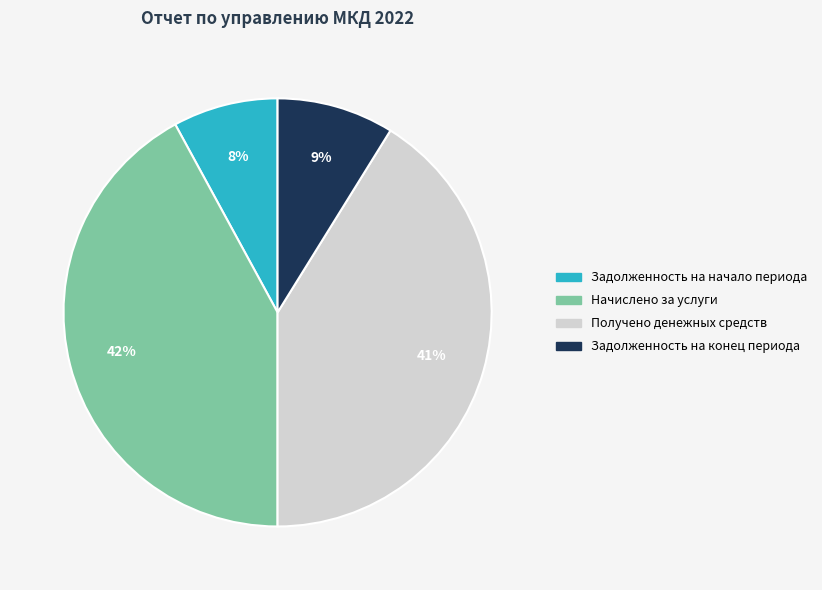

The Получено денежных средств slice represents 56% of the pie. True or false?

False